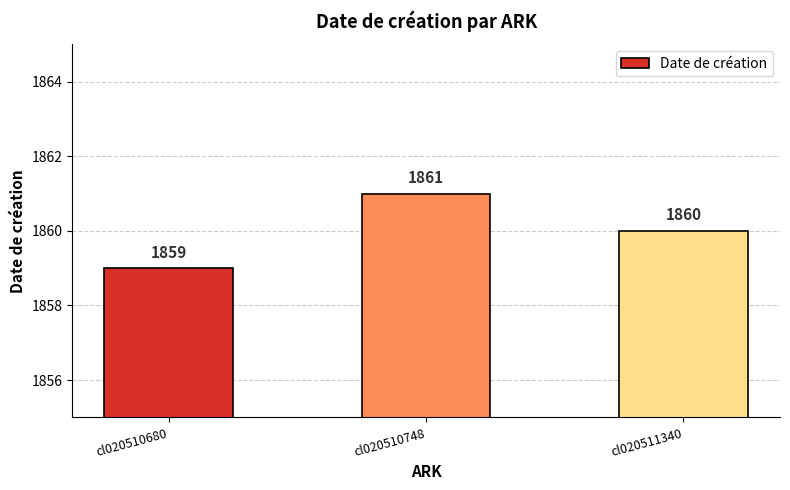

What is the value of the 3rd bar from the left?

1860